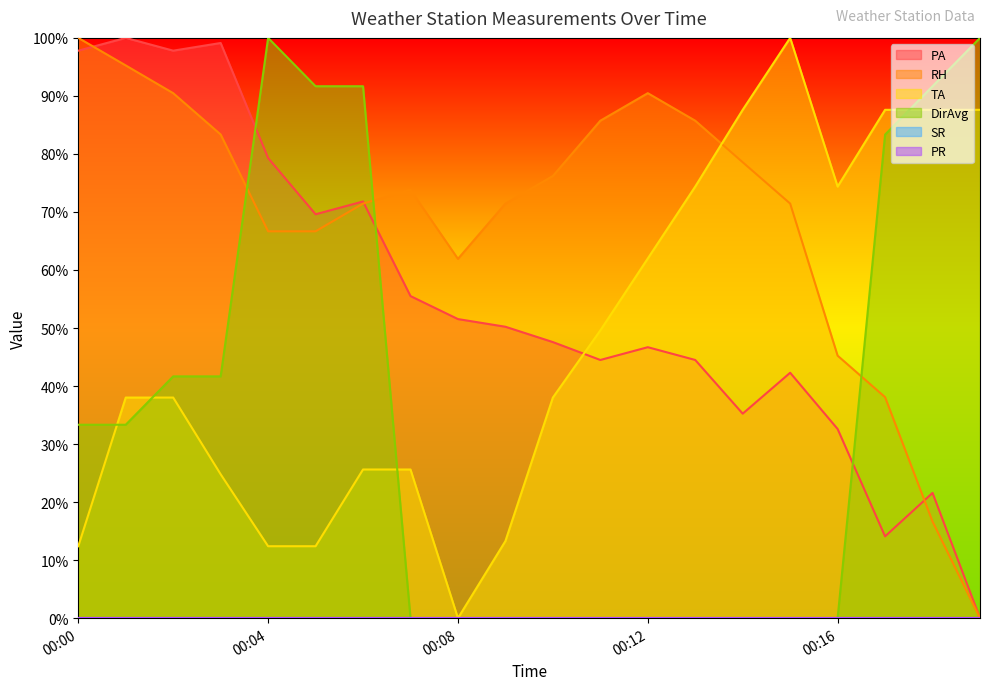

The PA series shows 14.1 at 00:17. True or false?

True